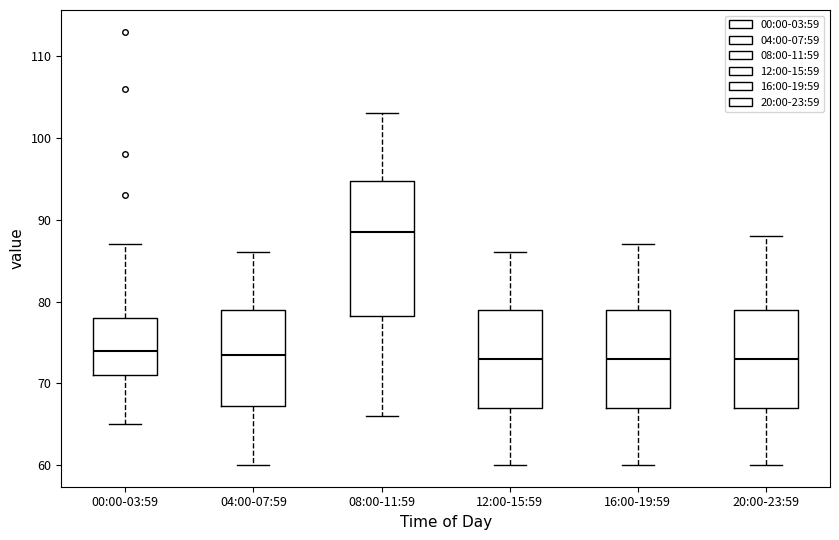

Reading left to right, transcribe this box plot: for each box, give where its median line is, the range the box spans, and where its two whiskers end, as read against the y-axis. The values are not printed on the chart, so give them approximately, as read against the axis.

00:00-03:59: median 74, box 71 to 78, whiskers 65 to 87
04:00-07:59: median 74, box 67 to 79, whiskers 60 to 86
08:00-11:59: median 89, box 78 to 95, whiskers 66 to 103
12:00-15:59: median 73, box 67 to 79, whiskers 60 to 86
16:00-19:59: median 73, box 67 to 79, whiskers 60 to 87
20:00-23:59: median 73, box 67 to 79, whiskers 60 to 88